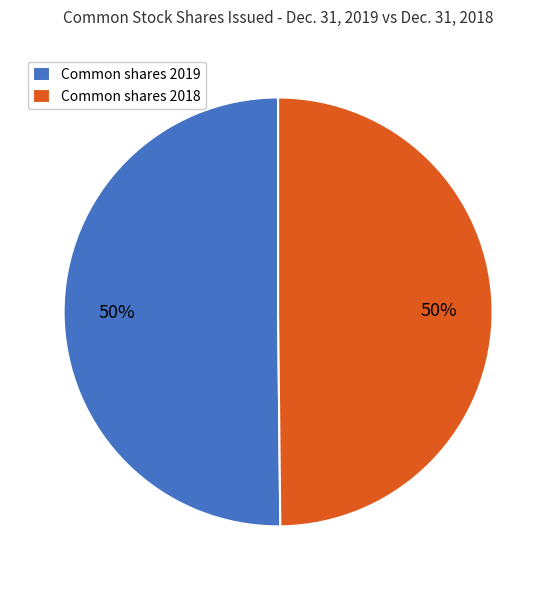

The Common shares 2018 slice represents 44% of the pie. True or false?

False